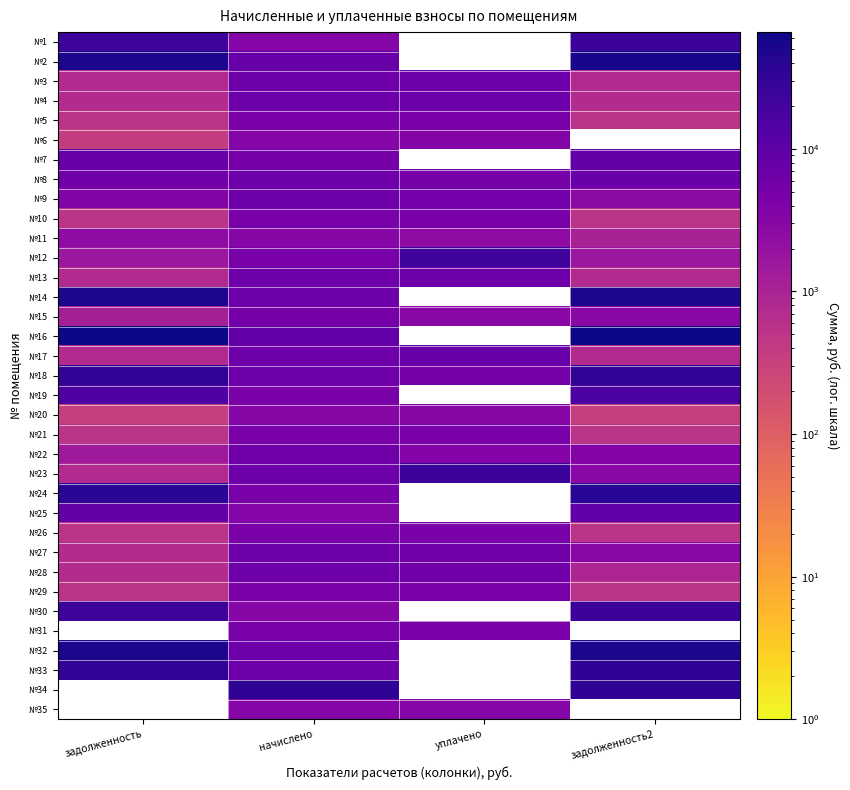

Is the value of №2 at уплачено greater than the value of №32 at задолженность?

No